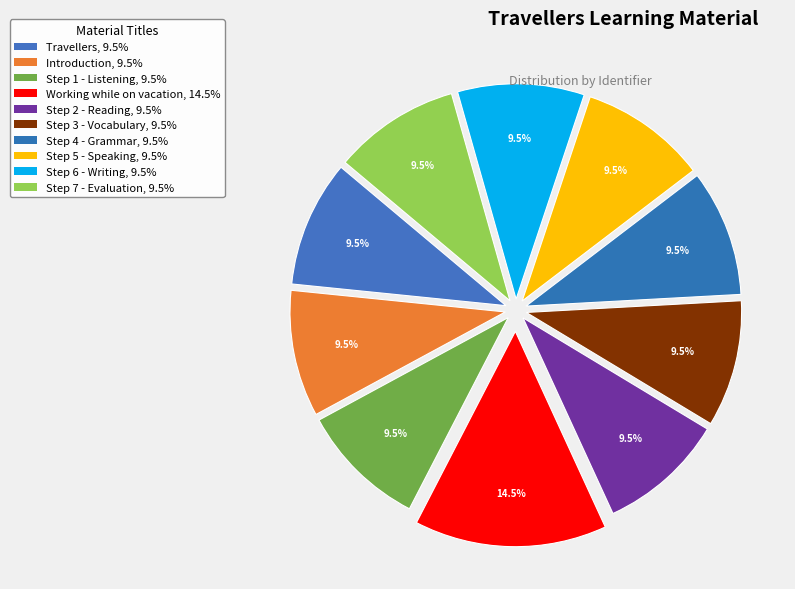

To the nearest percent, what is the average slice percentage?

10%